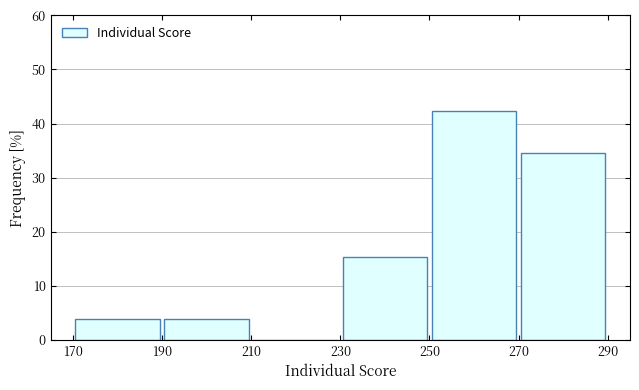

Over which range of the x-axis is the bar tallest?

250 to 270